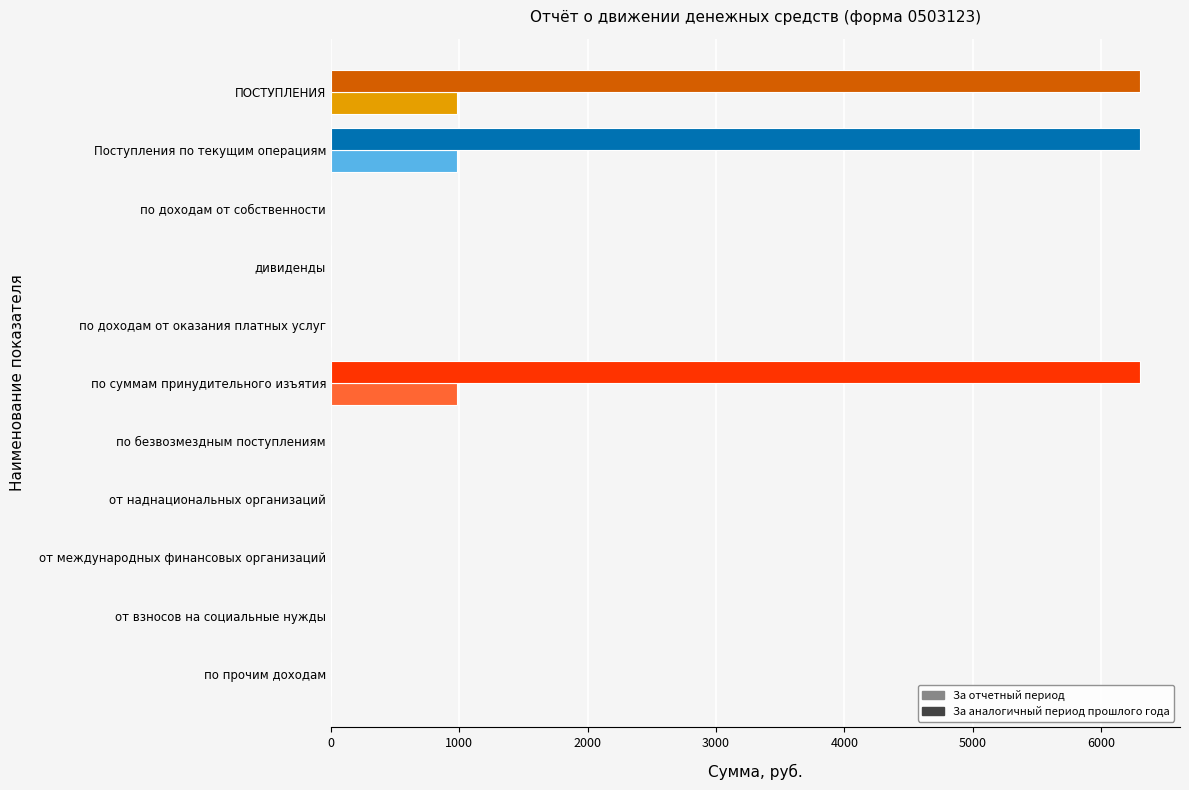

The За отчетный период series shows 543 at ПОСТУПЛЕНИЯ. True or false?

False